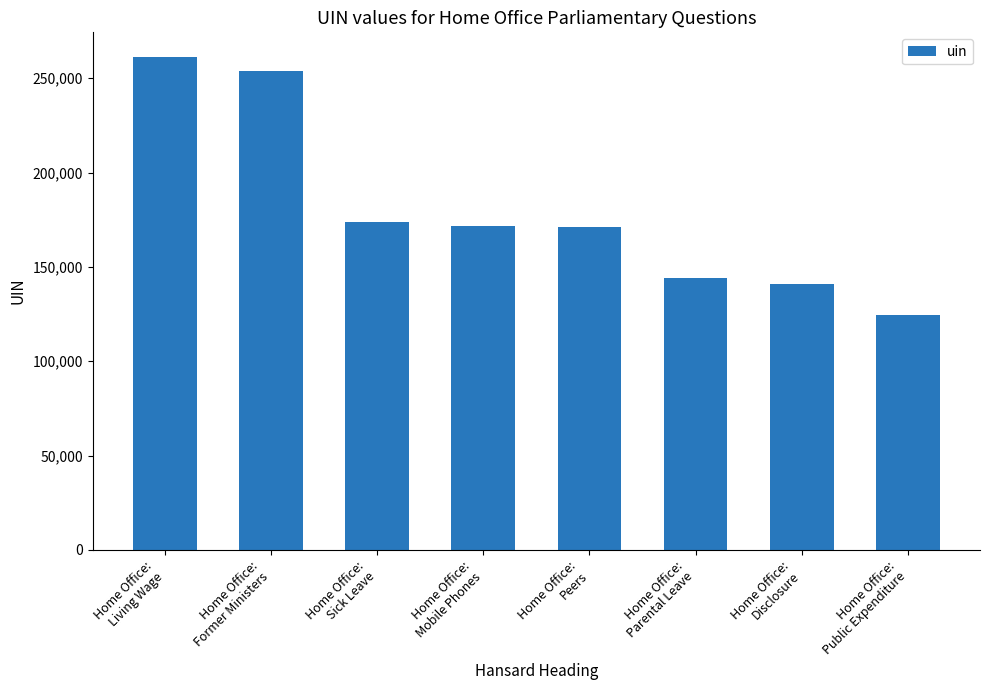

Which label corresponds to the largest value in the chart?

Home Office:
Living Wage